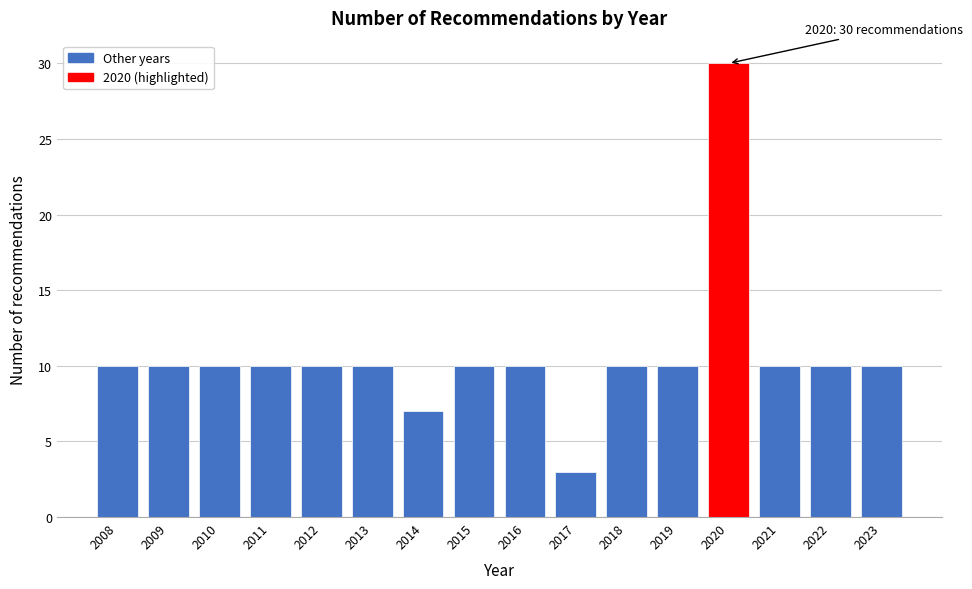

Which range on the x-axis has the tallest bar?

2019.5 to 2020.5